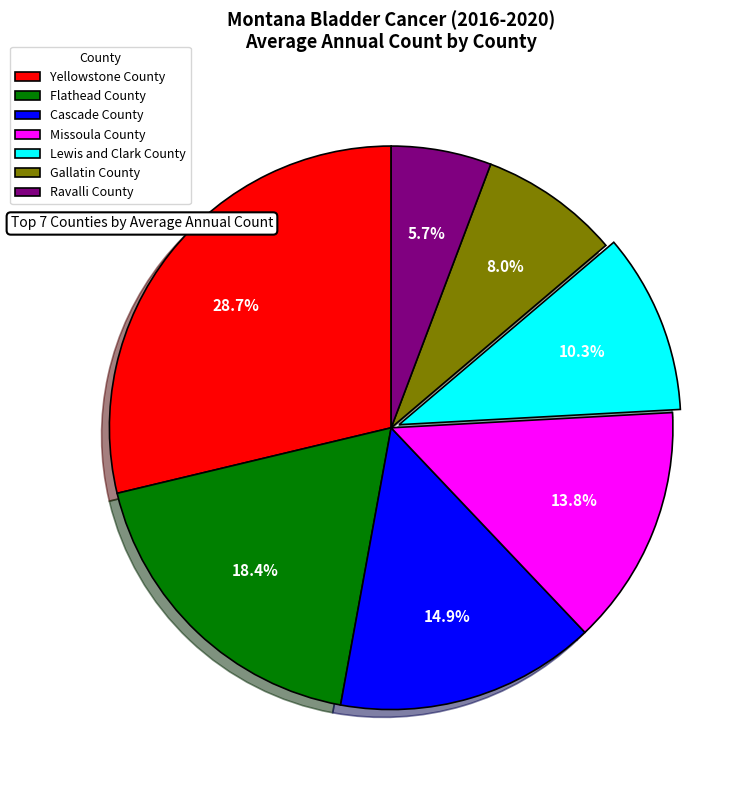

Count the number of slices in the pie.

7